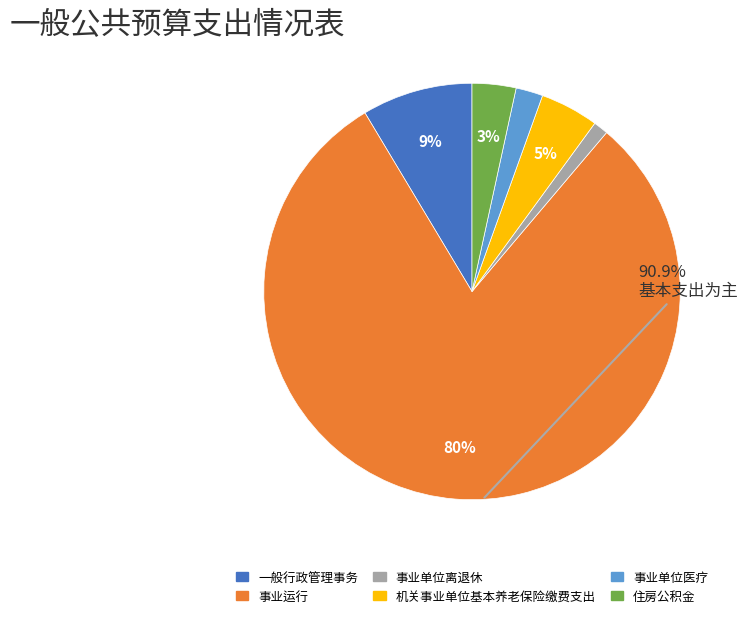

How many segments does this pie chart have?

6